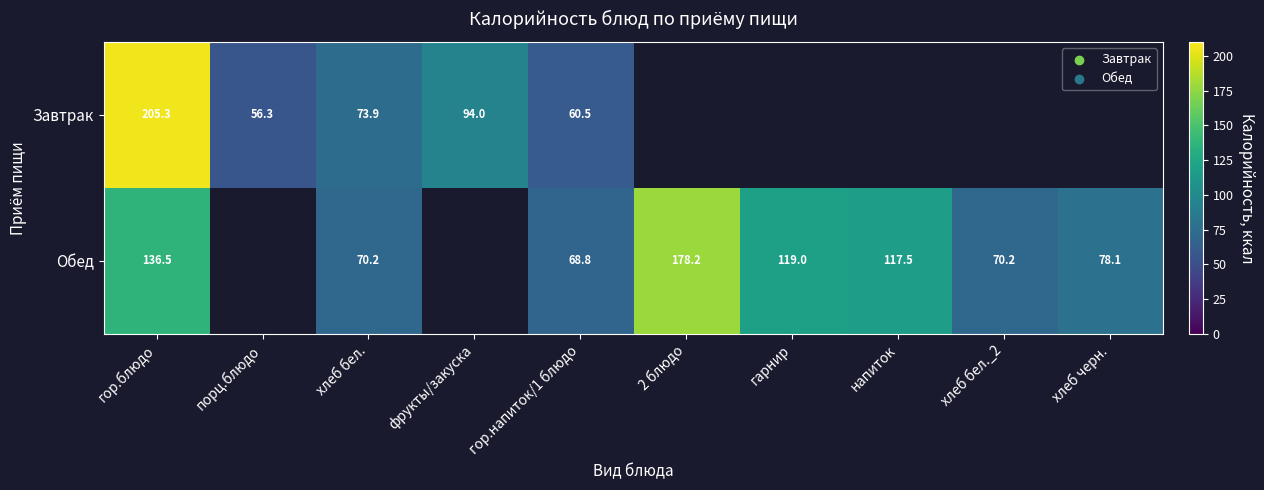

Is the value of Завтрак at хлеб бел. greater than the value of Обед at хлеб бел.?

Yes